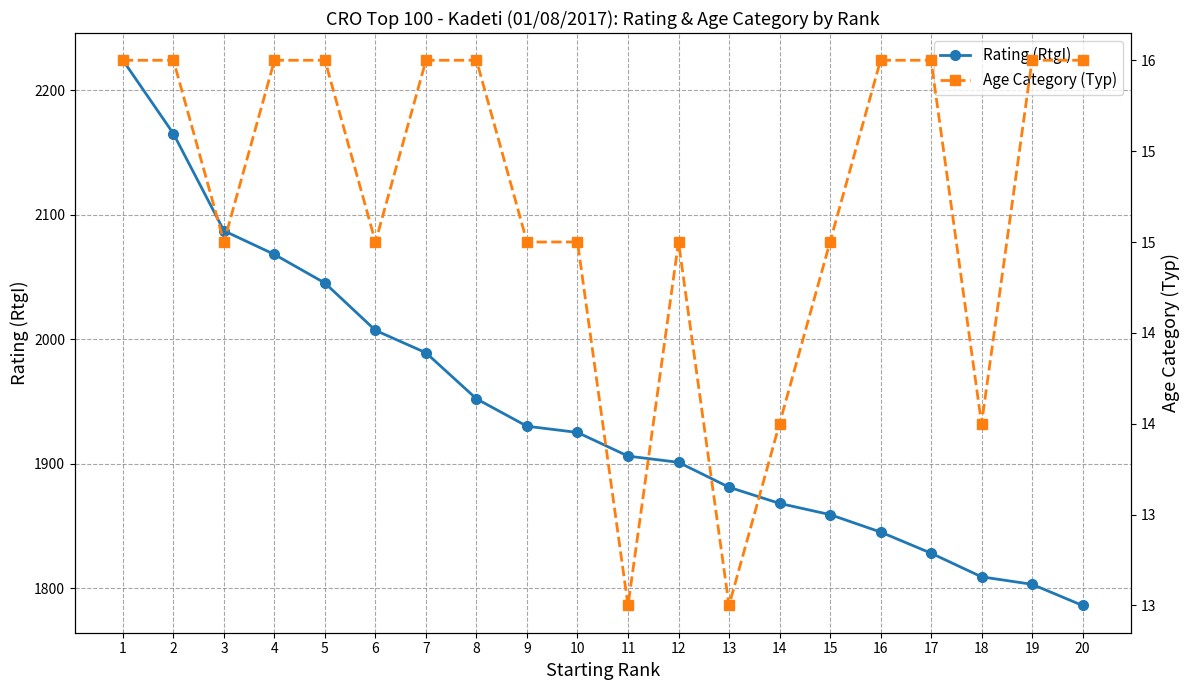

What is the difference between the second highest and second lowest values in the Rating (RtgI) series?

362